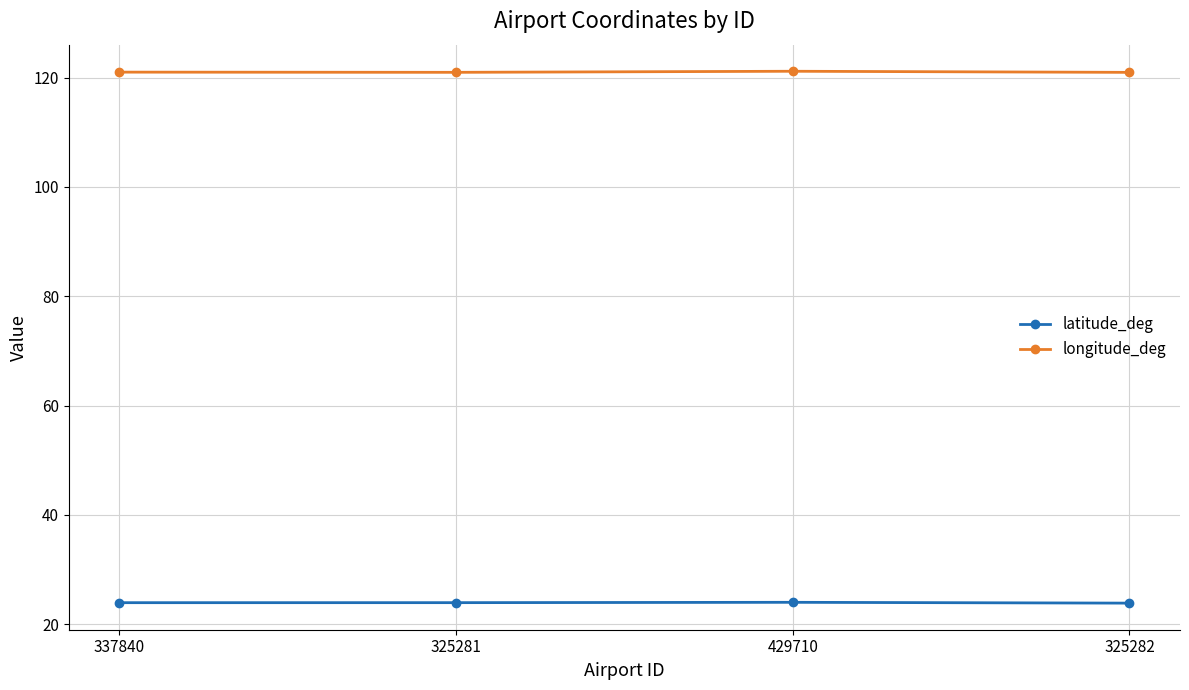

True or false: longitude_deg and latitude_deg intersect in this chart.

False